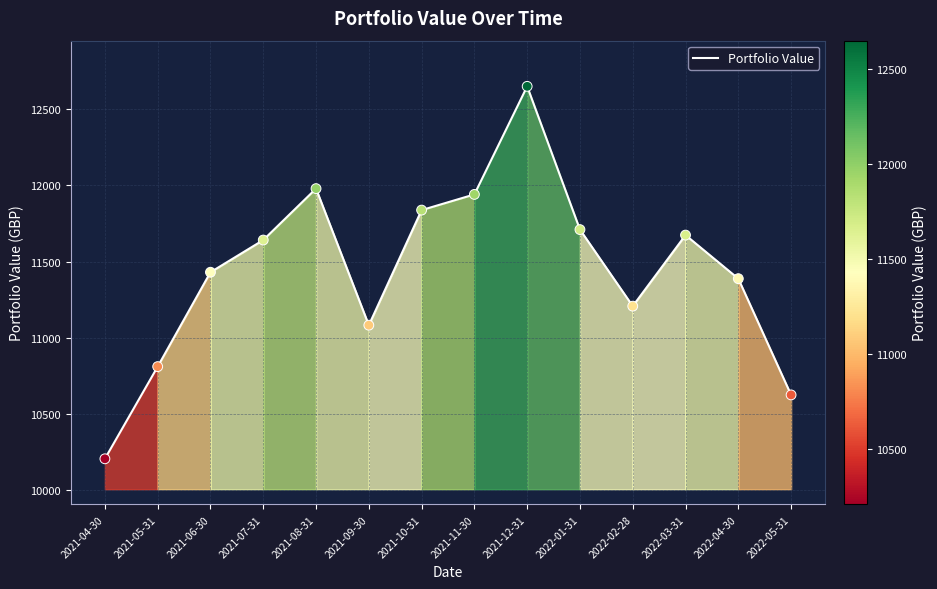

What is the ratio of the value at 2021-09-30 to the value at 2021-08-31?

0.9